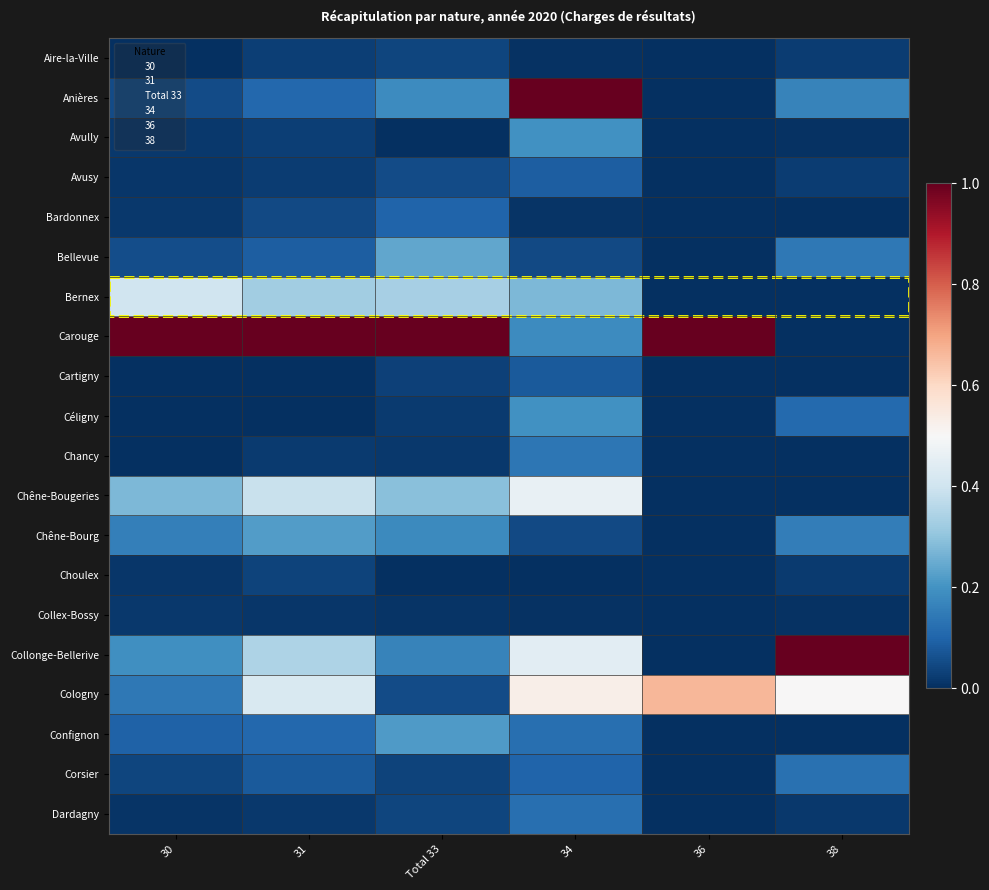

Reading left to right, transcribe all the data shown in this chart.

Aire-la-Ville: 30=0.0	31=0.0	Total 33=0.0	34=0.0	36=0.0	38=0.0
Anières: 30=0.1	31=0.1	Total 33=0.2	34=1.0	36=0.0	38=0.2
Avully: 30=0.0	31=0.0	Total 33=0.0	34=0.2	36=0.0	38=0.0
Avusy: 30=0.0	31=0.0	Total 33=0.1	34=0.1	36=0.0	38=0.0
Bardonnex: 30=0.0	31=0.0	Total 33=0.1	34=0.0	36=0.0	38=0.0
Bellevue: 30=0.1	31=0.1	Total 33=0.2	34=0.0	36=0.0	38=0.1
Bernex: 30=0.4	31=0.3	Total 33=0.3	34=0.3	36=0.0	38=0.0
Carouge: 30=1.0	31=1.0	Total 33=1.0	34=0.2	36=1.0	38=0.0
Cartigny: 30=0.0	31=0.0	Total 33=0.0	34=0.1	36=0.0	38=0.0
Céligny: 30=0.0	31=0.0	Total 33=0.0	34=0.2	36=0.0	38=0.1
Chancy: 30=0.0	31=0.0	Total 33=0.0	34=0.1	36=0.0	38=0.0
Chêne-Bougeries: 30=0.3	31=0.4	Total 33=0.3	34=0.5	36=0.0	38=0.0
Chêne-Bourg: 30=0.2	31=0.2	Total 33=0.2	34=0.0	36=0.0	38=0.2
Choulex: 30=0.0	31=0.0	Total 33=0.0	34=0.0	36=0.0	38=0.0
Collex-Bossy: 30=0.0	31=0.0	Total 33=0.0	34=0.0	36=0.0	38=0.0
Collonge-Bellerive: 30=0.2	31=0.3	Total 33=0.2	34=0.4	36=0.0	38=1.0
Cologny: 30=0.1	31=0.4	Total 33=0.1	34=0.5	36=0.7	38=0.5
Confignon: 30=0.1	31=0.1	Total 33=0.2	34=0.1	36=0.0	38=0.0
Corsier: 30=0.0	31=0.1	Total 33=0.0	34=0.1	36=0.0	38=0.1
Dardagny: 30=0.0	31=0.0	Total 33=0.0	34=0.1	36=0.0	38=0.0